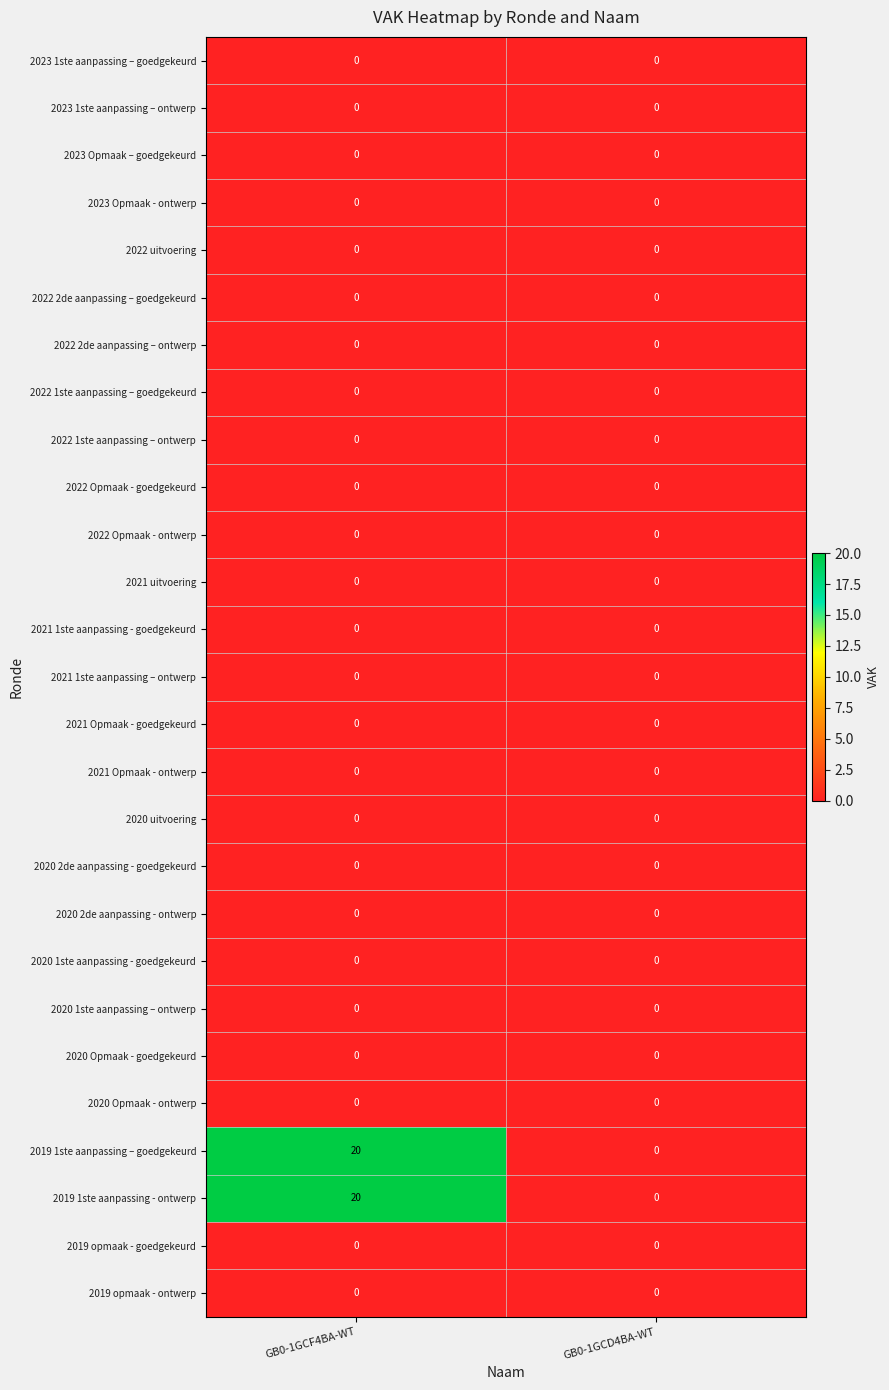

What is the difference between the 2019 1ste aanpassing – goedgekeurd values at GB0-1GCF4BA-WT and GB0-1GCD4BA-WT?

20